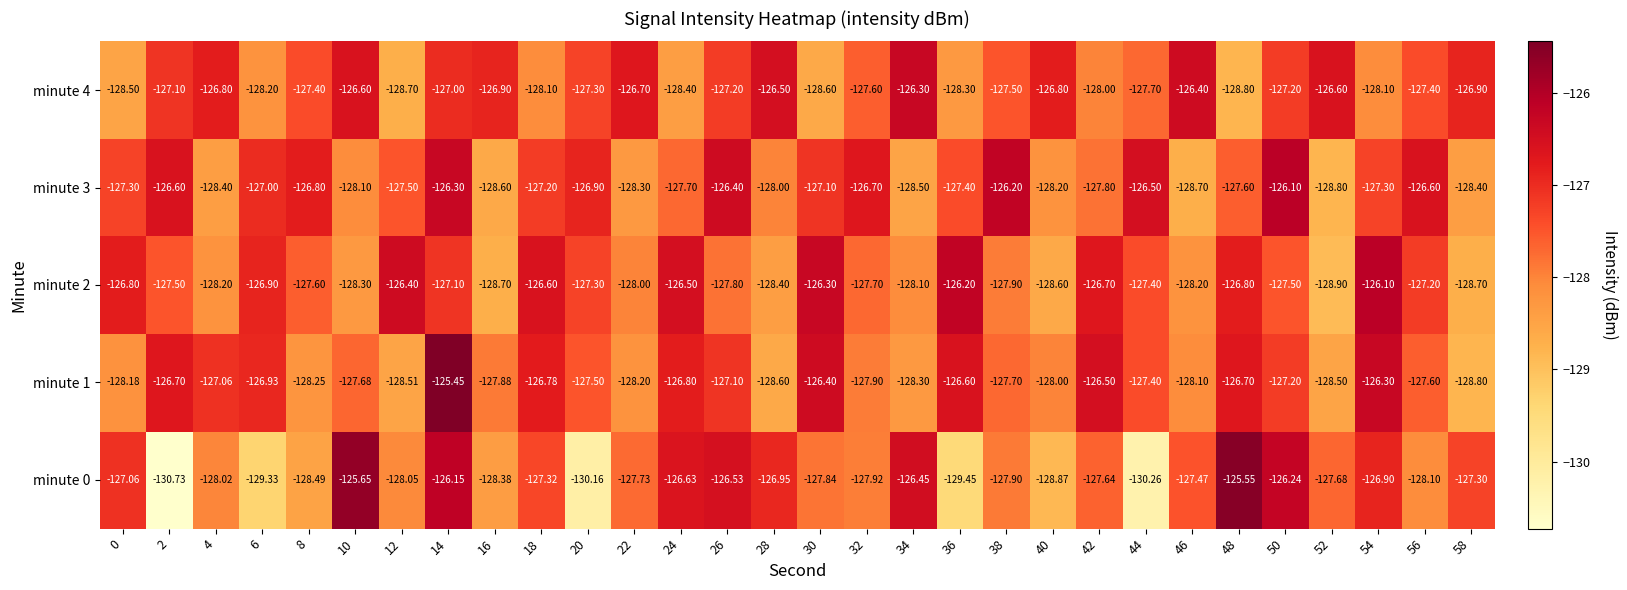

Is the value of minute 0 at 30 greater than the value of minute 4 at 54?

Yes